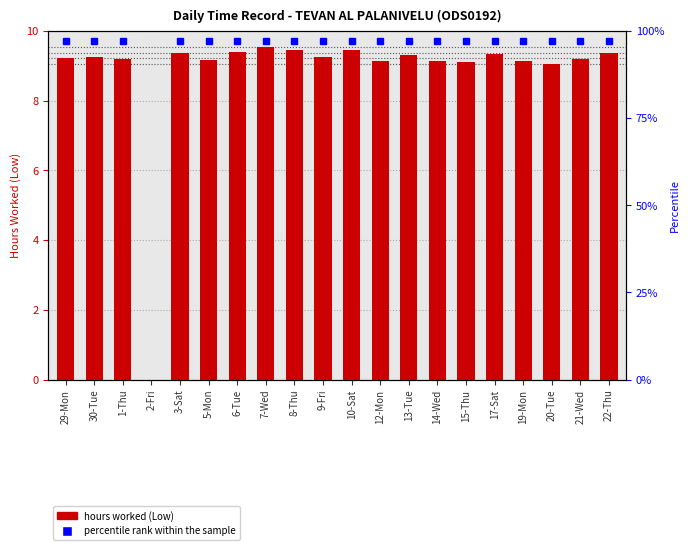

How many data points are above 9?

19